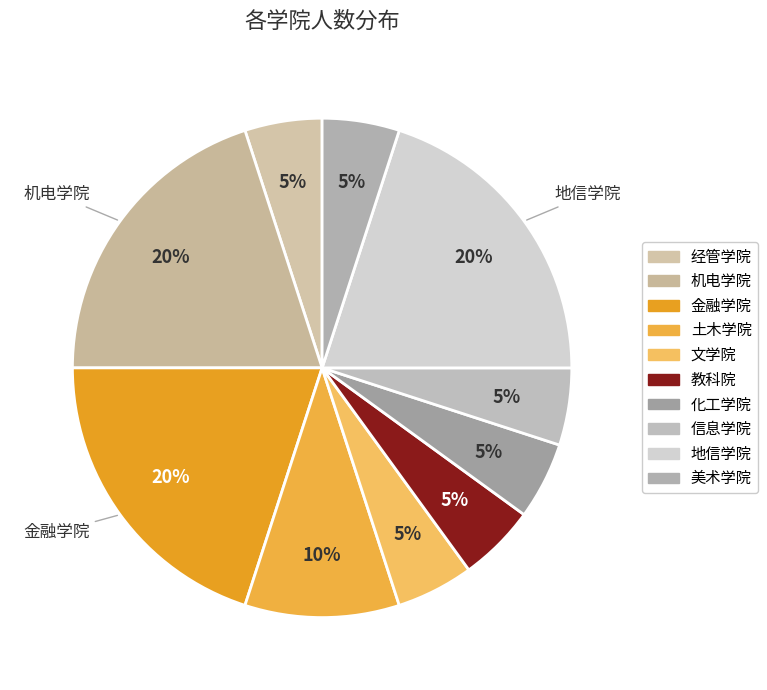

Which slice is the smallest?

经管学院